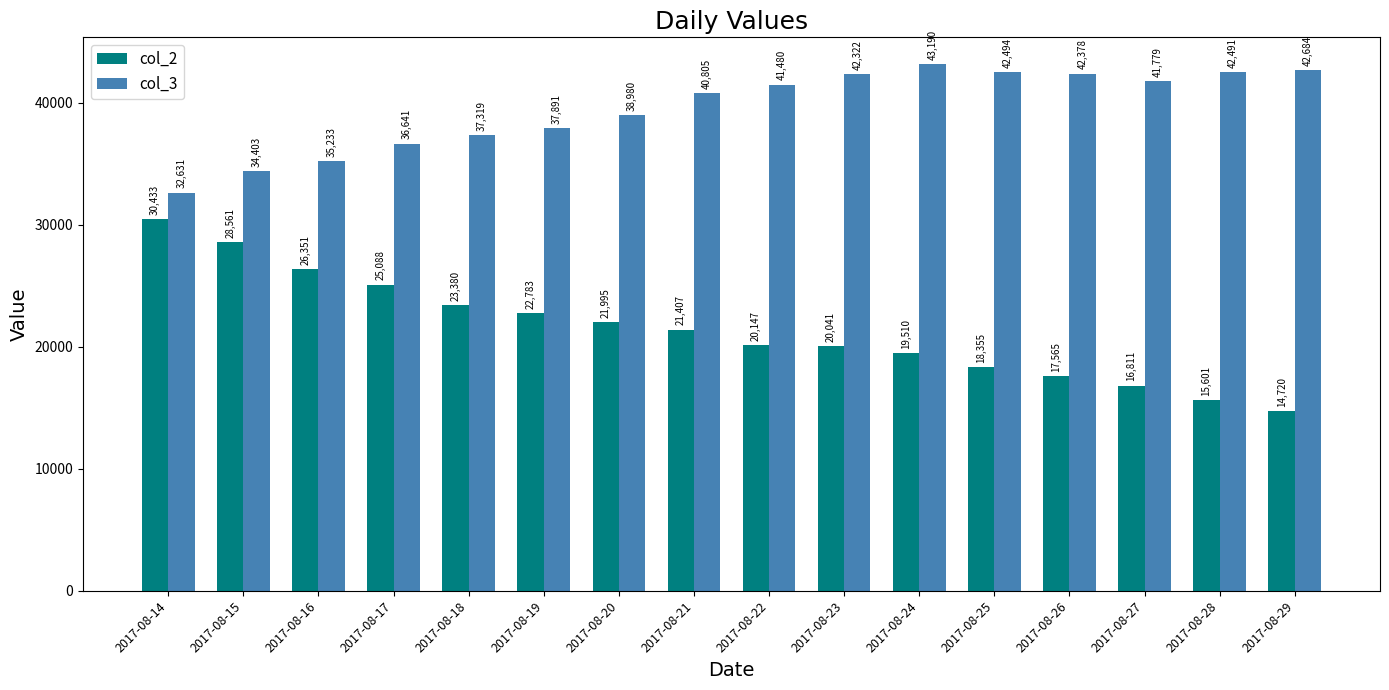

At how many categories does at least one series exceed 39492?

9